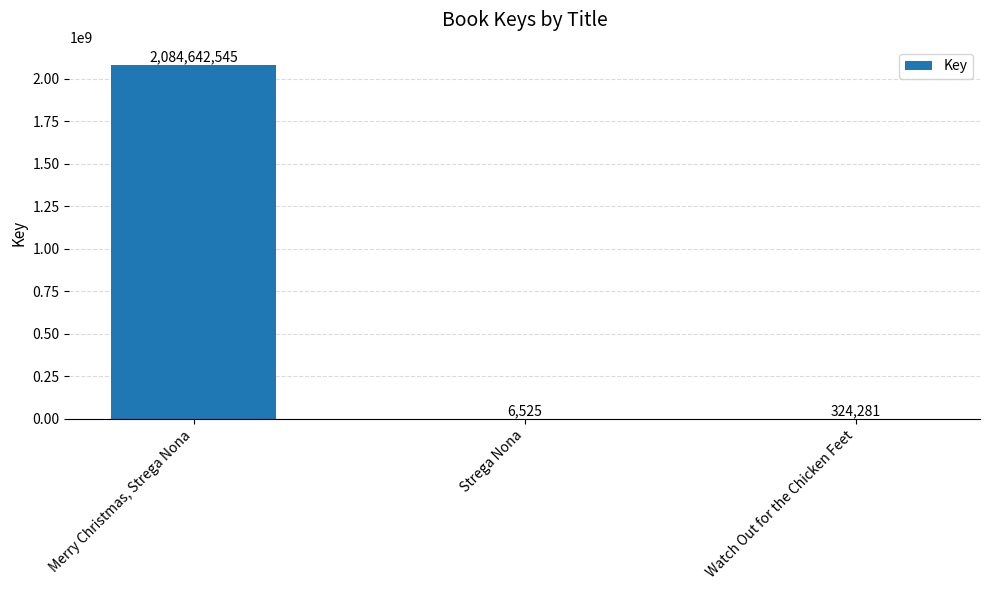

True or false: the data shows 6525 at Strega Nona.

True